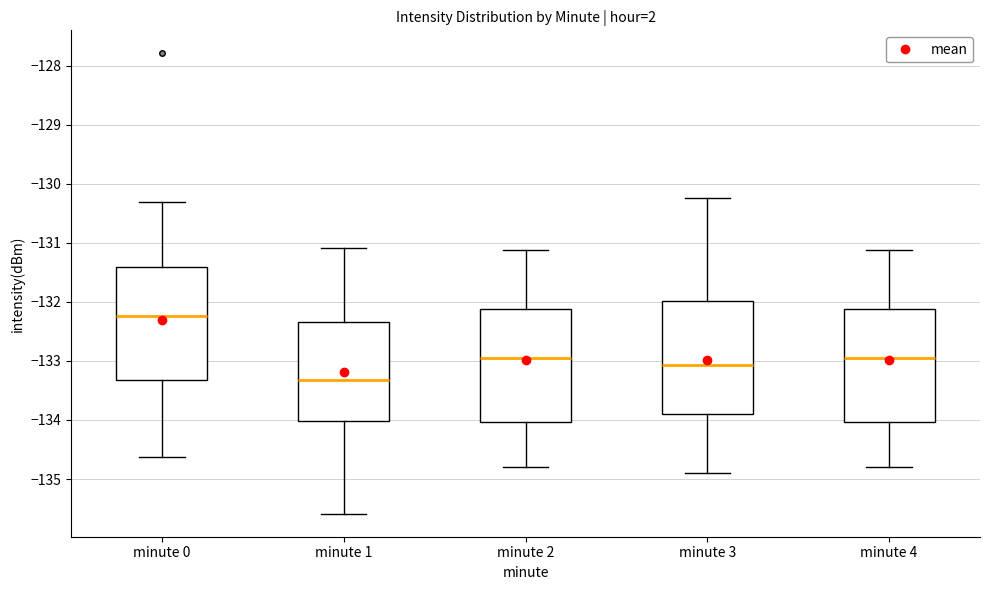

Reading left to right, read every box against the y-axis: the position of its median line, the range the box covers, and the ends of its whiskers. The values are not printed on the chart, so give them approximately, as read against the axis.

minute 0: median -132.2, box -133.3 to -131.4, whiskers -134.6 to -130.3
minute 1: median -133.3, box -134.0 to -132.3, whiskers -135.6 to -131.1
minute 2: median -133.0, box -134.0 to -132.1, whiskers -134.8 to -131.1
minute 3: median -133.1, box -133.9 to -132.0, whiskers -134.9 to -130.2
minute 4: median -133.0, box -134.0 to -132.1, whiskers -134.8 to -131.1